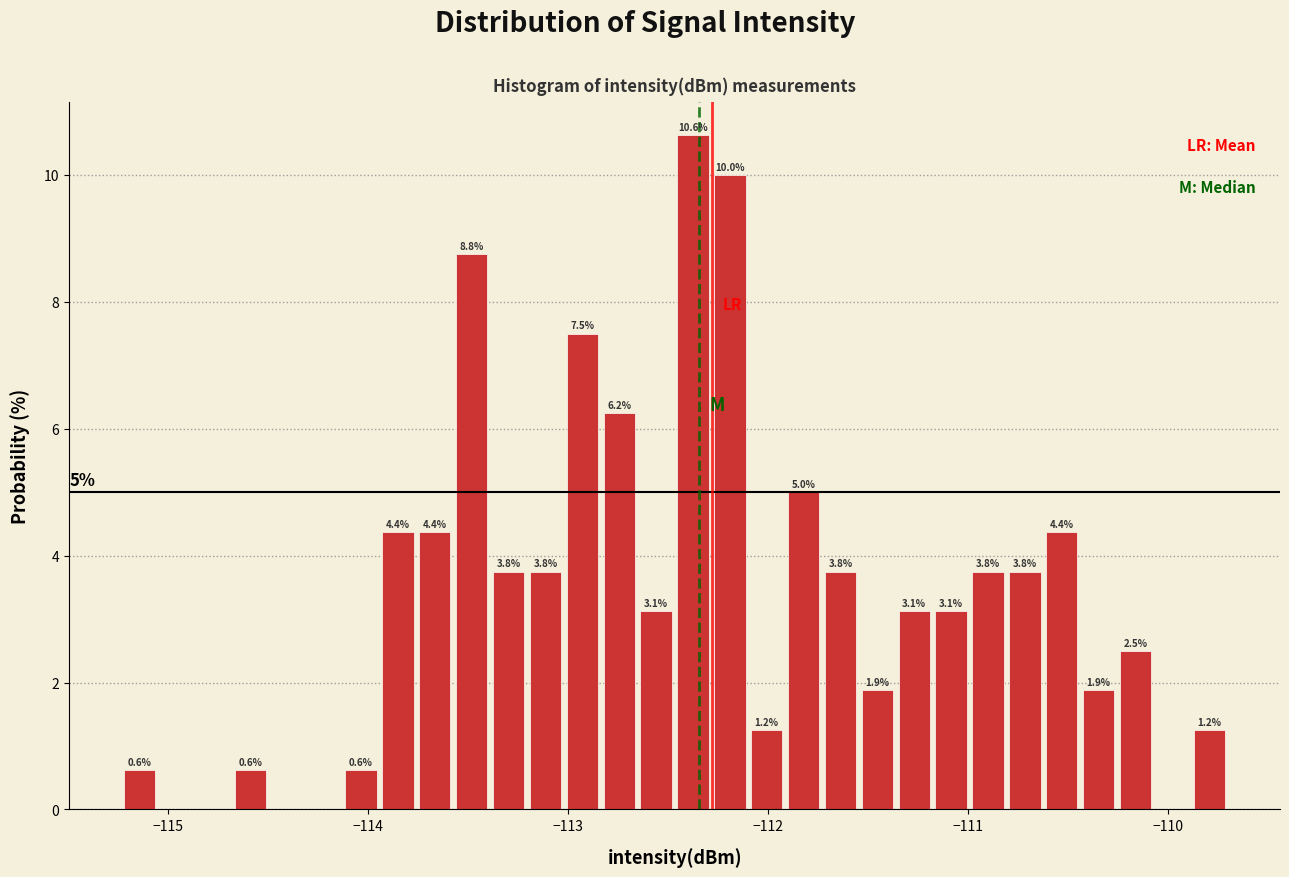

Around what value on the x-axis is the tallest bar? Give the approximate position of its centre, as read against the axis.

-112.4